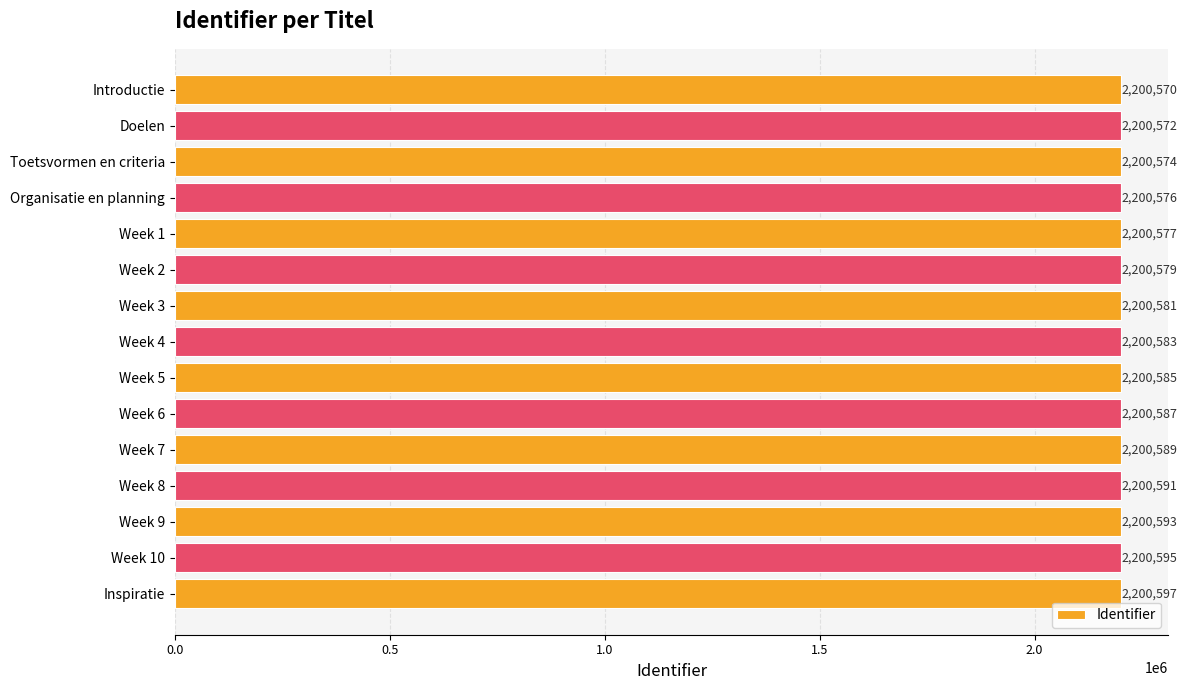

At which label is the value closest to 2200583?

Week 4